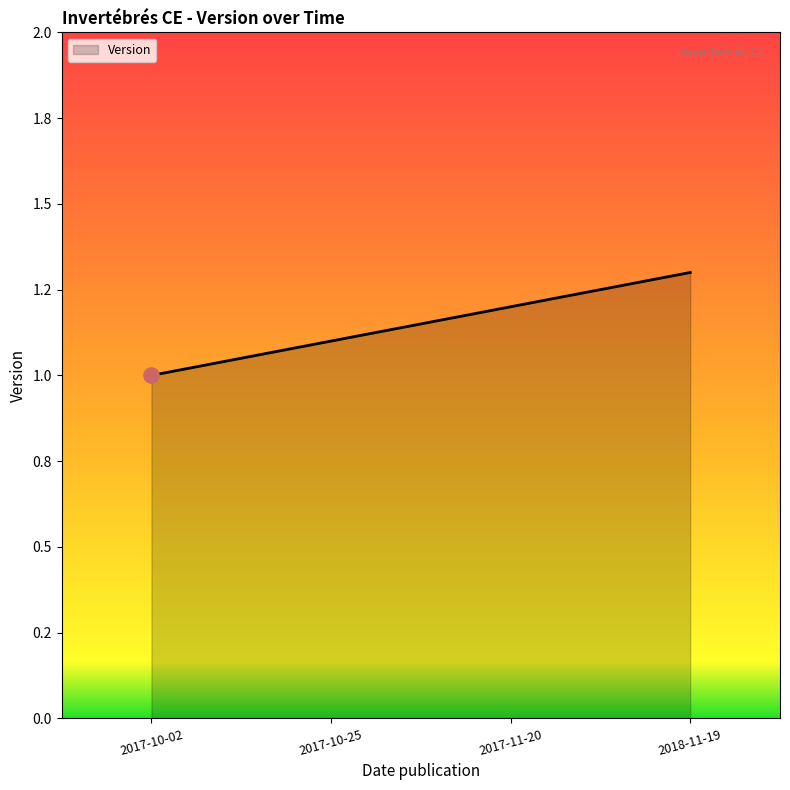

Between 2018-11-19 and 2017-11-20, which is larger?

2018-11-19